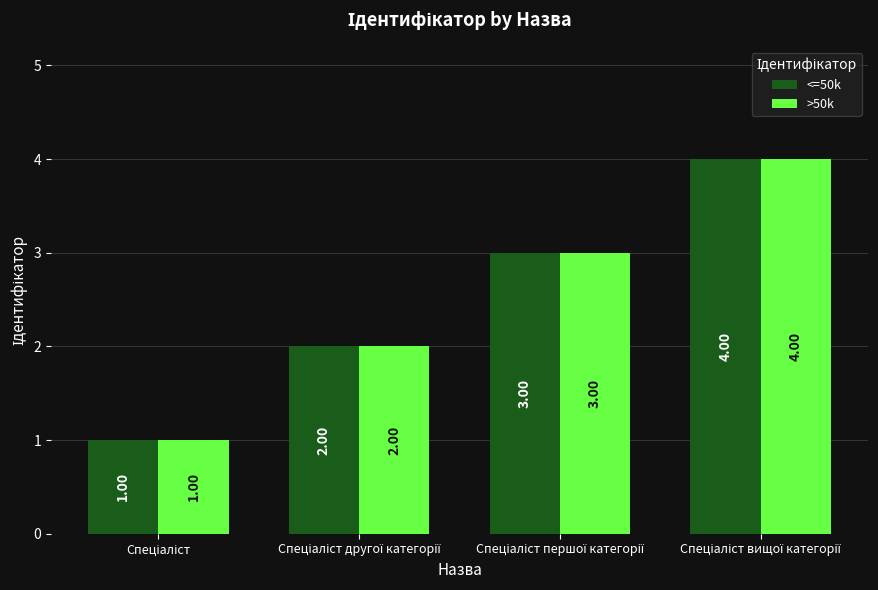

List the series in order of their peak value, highest first.

<=50k, >50k